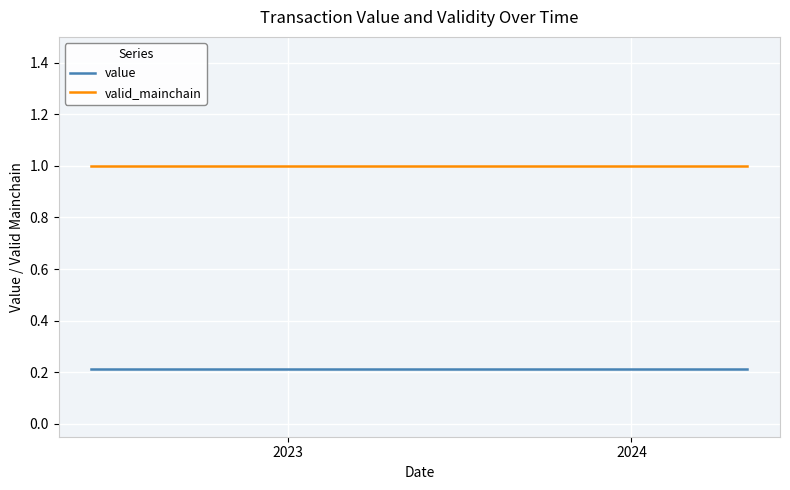

What are all the series names shown in the legend?

value, valid_mainchain